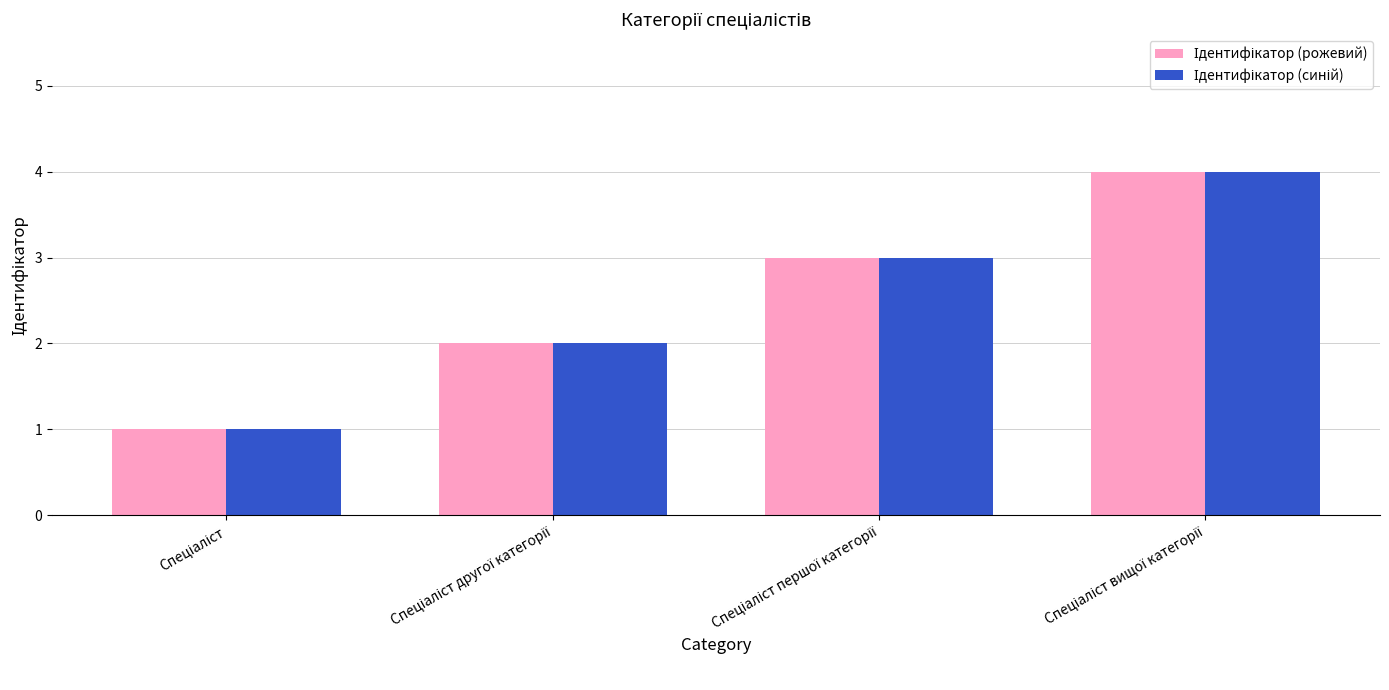

What is the maximum value shown in the chart?

4